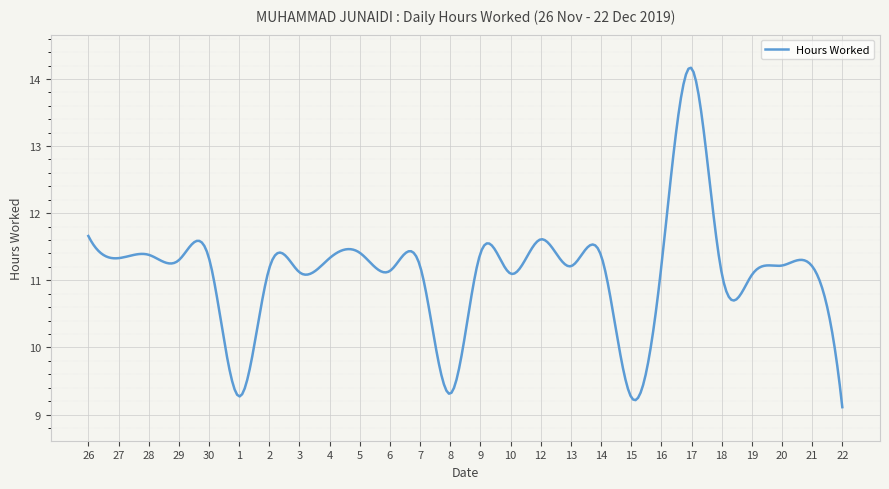

What is the minimum value shown in the chart?

9.1